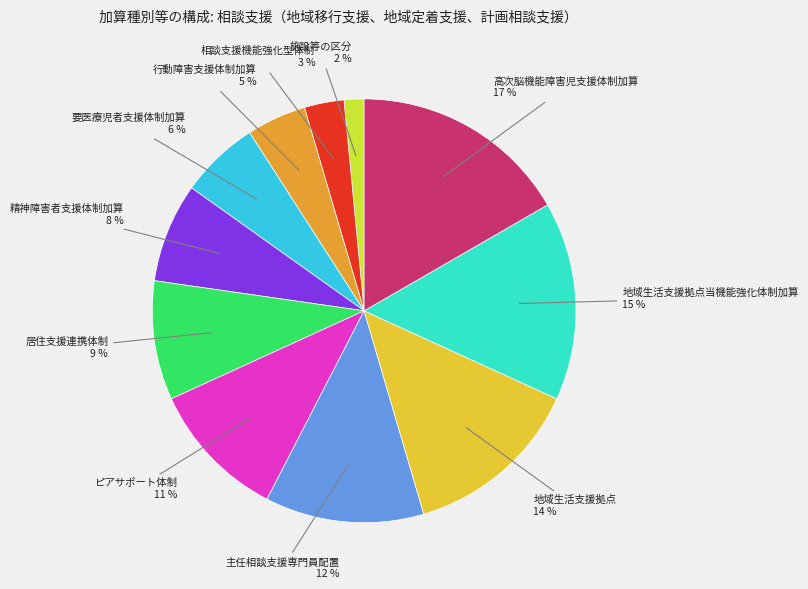

How many slices are in this pie chart?

11